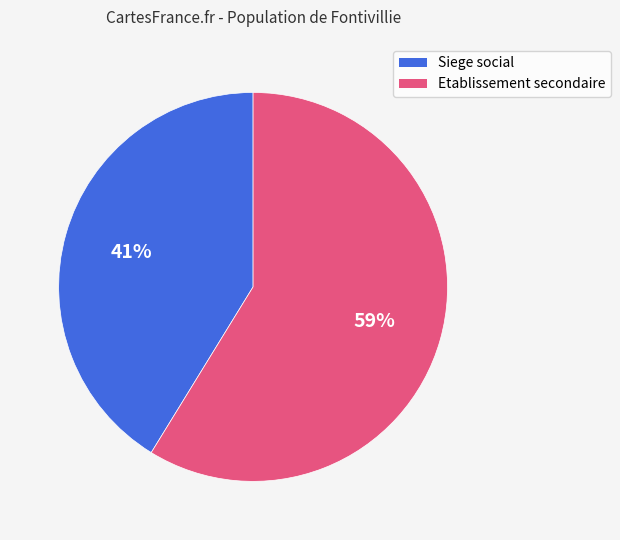

Does any single category account for the majority?

Yes